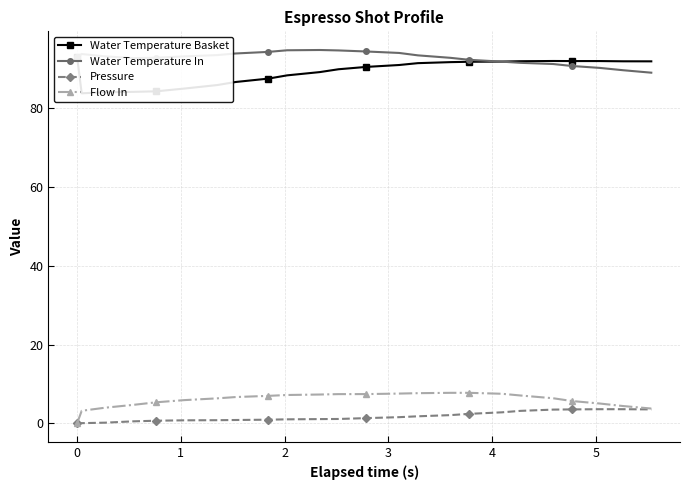

What is the value of the Water Temperature In point at the 6th from the left?

93.2